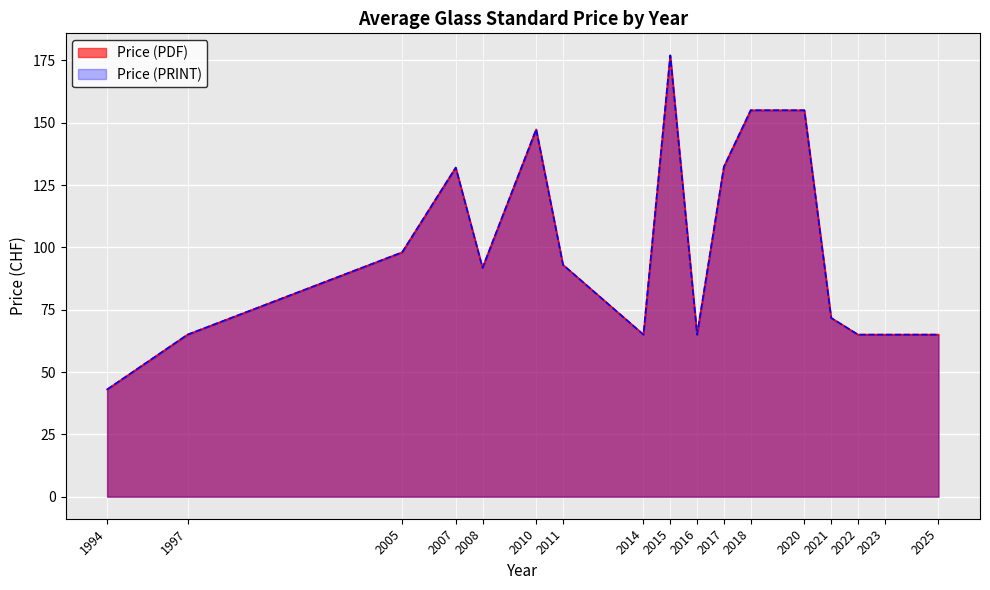

What is the label of the 20th point from the right?

2005